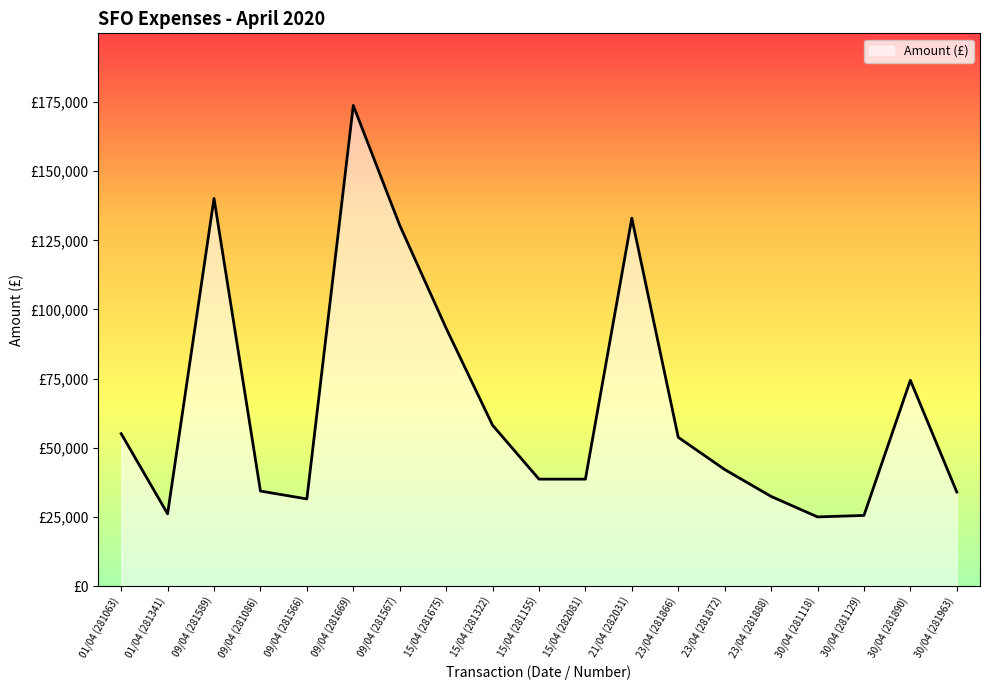

Which label corresponds to the smallest value in the chart?

30/04 (281118)